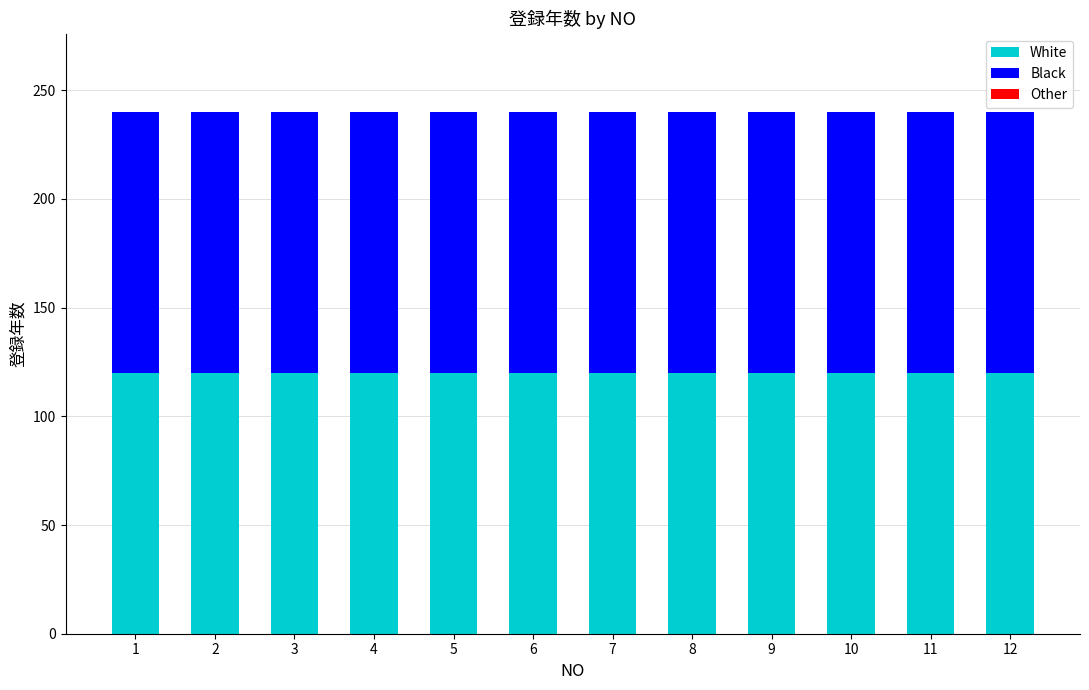

What are all the series names shown in the legend?

White, Black, Other